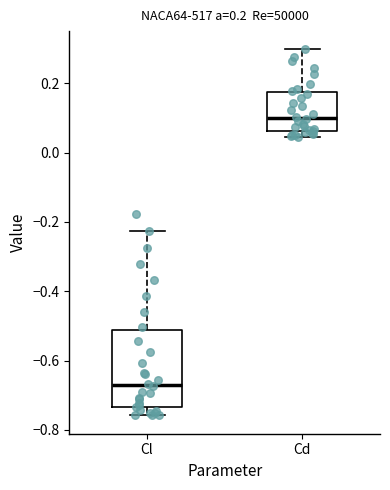

Which box has the highest median line?

Cd